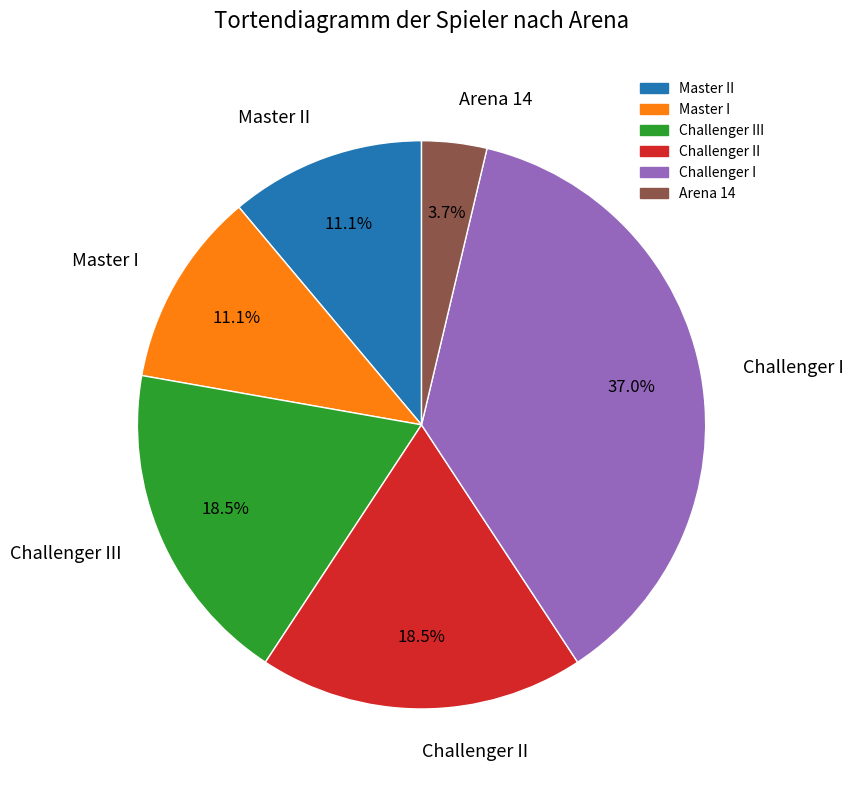

Which has a higher value, Challenger III or Challenger I?

Challenger I